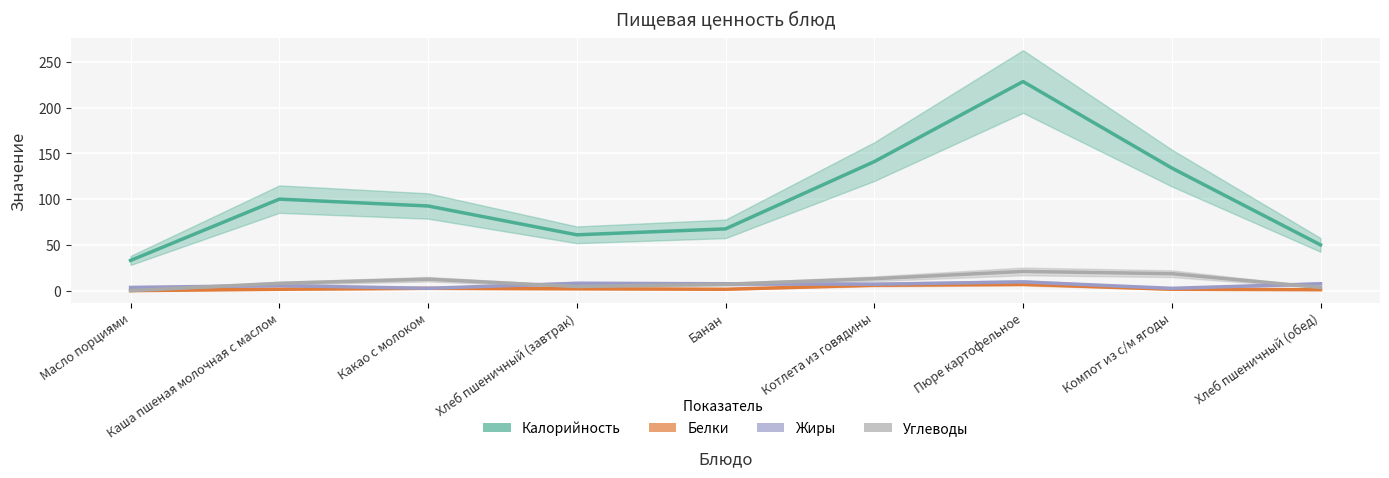

How many intersections are there between Углеводы and Жиры?

6